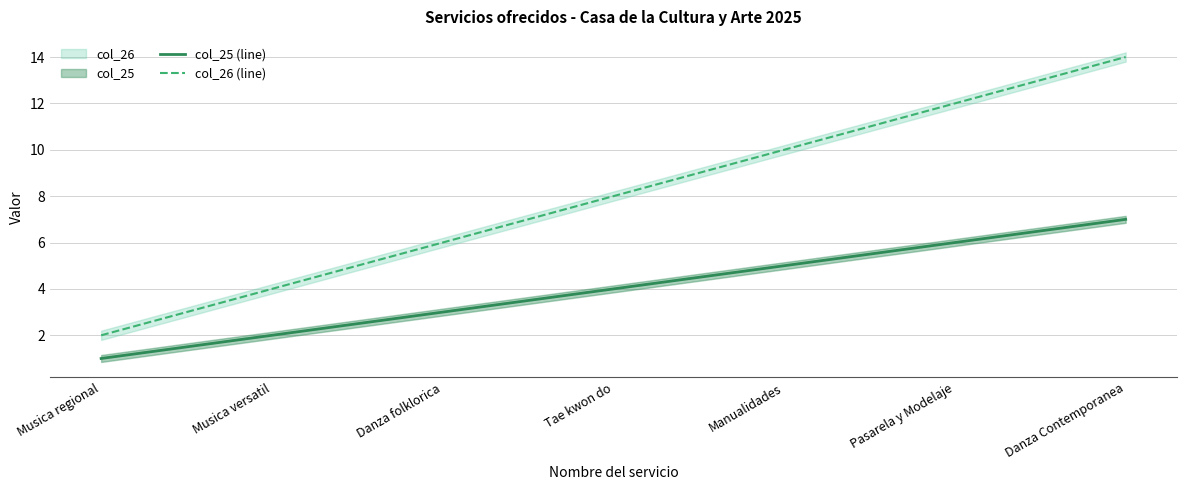

What is the sum of all col_26 (line) values?

56